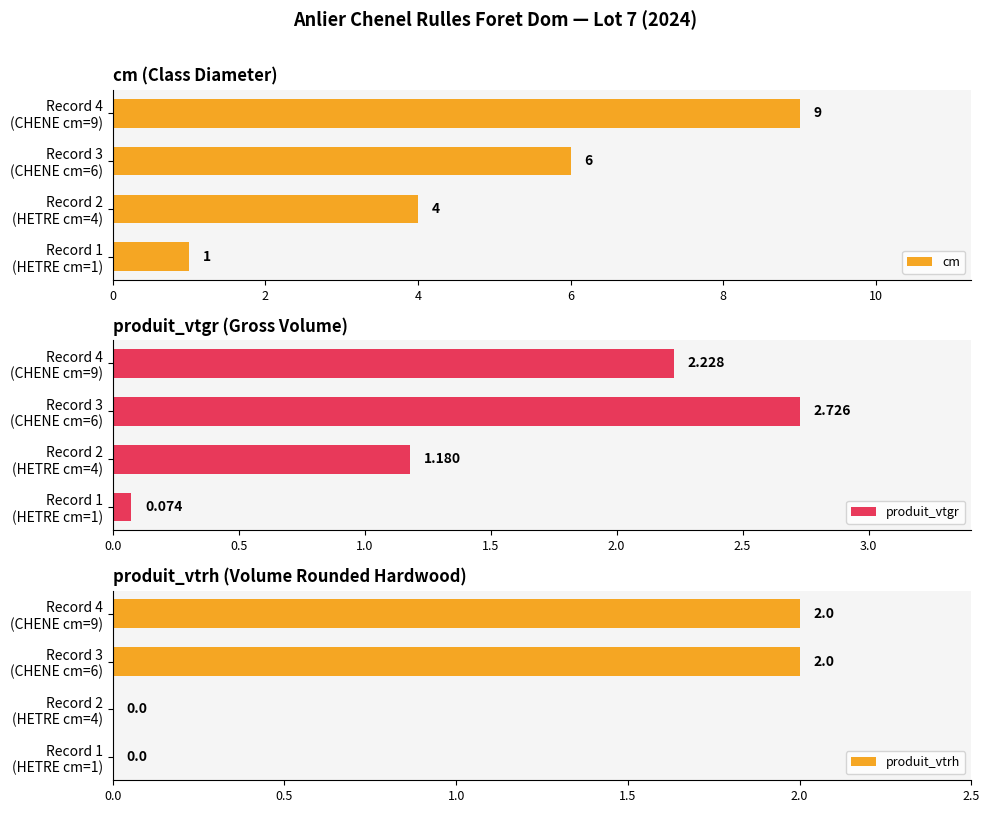

Which series has the widest spread of values?

cm